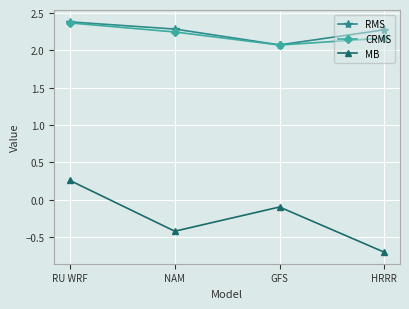

Which series changed the most between RU WRF and HRRR?

MB